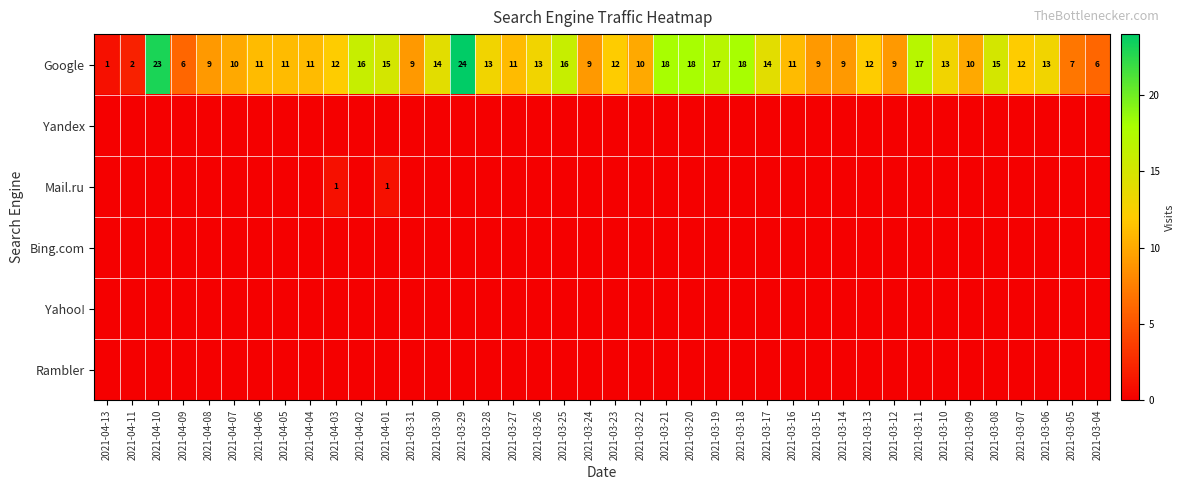

What value does the Google series have at 2021-03-13?

12